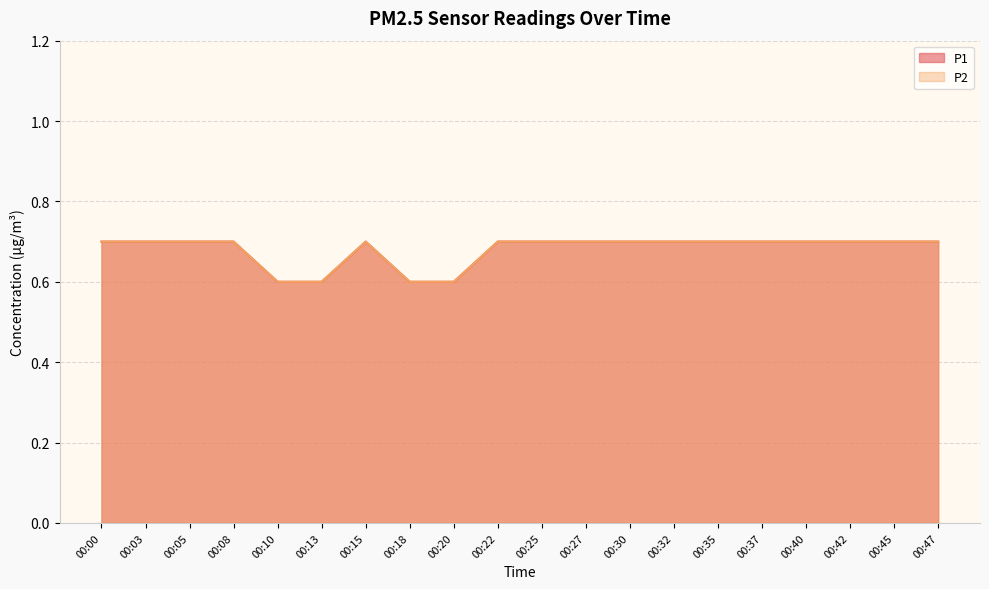

Which series has the widest spread of values?

P1